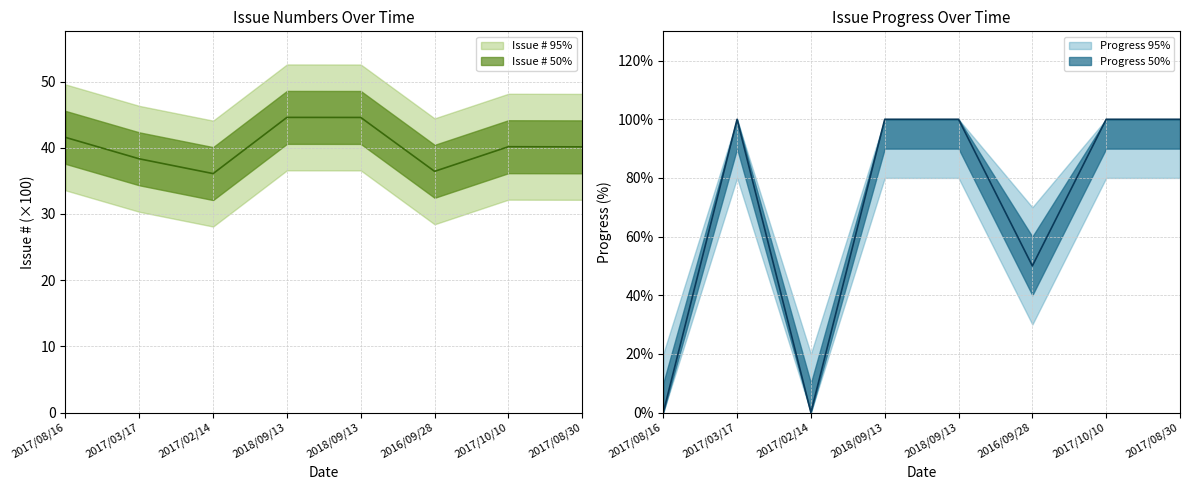

What is the lowest value of the Issue # series?

36.1